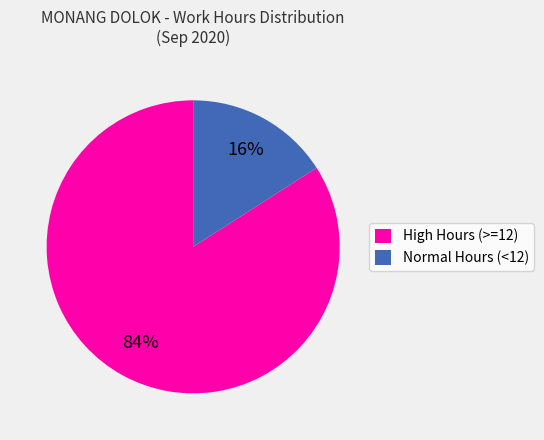

Is the sum of Normal Hours (<12) and High Hours (>=12) greater than half?

Yes